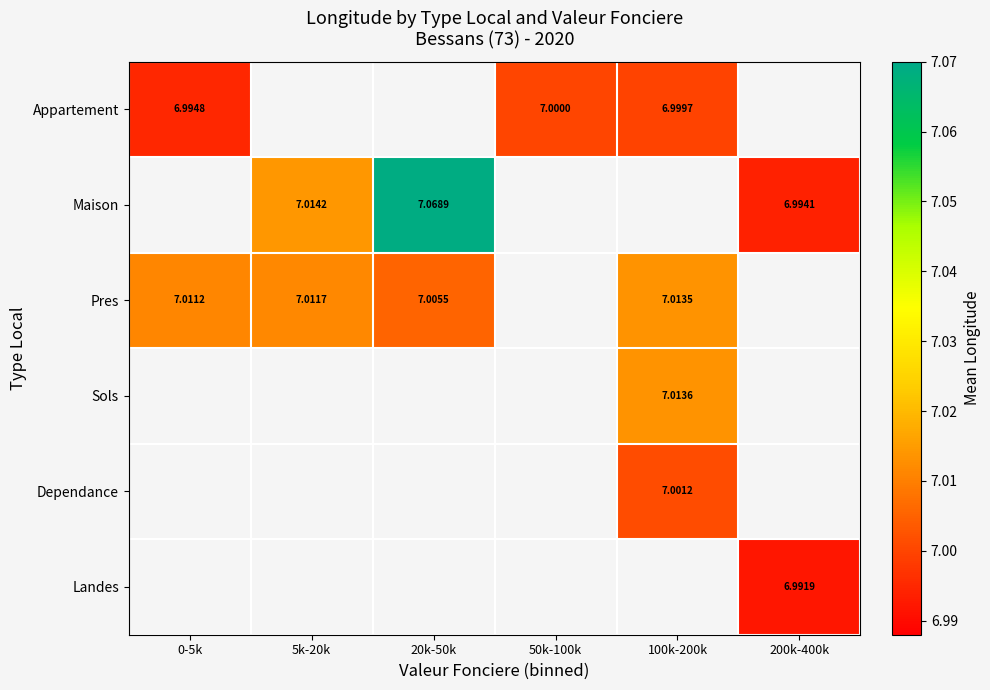

Is the value of Landes at 100k-200k greater than the value of Pres at 20k-50k?

No